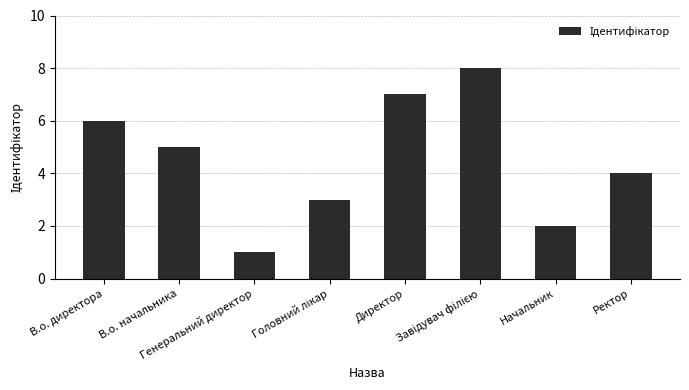

Read the value at Директор.

7